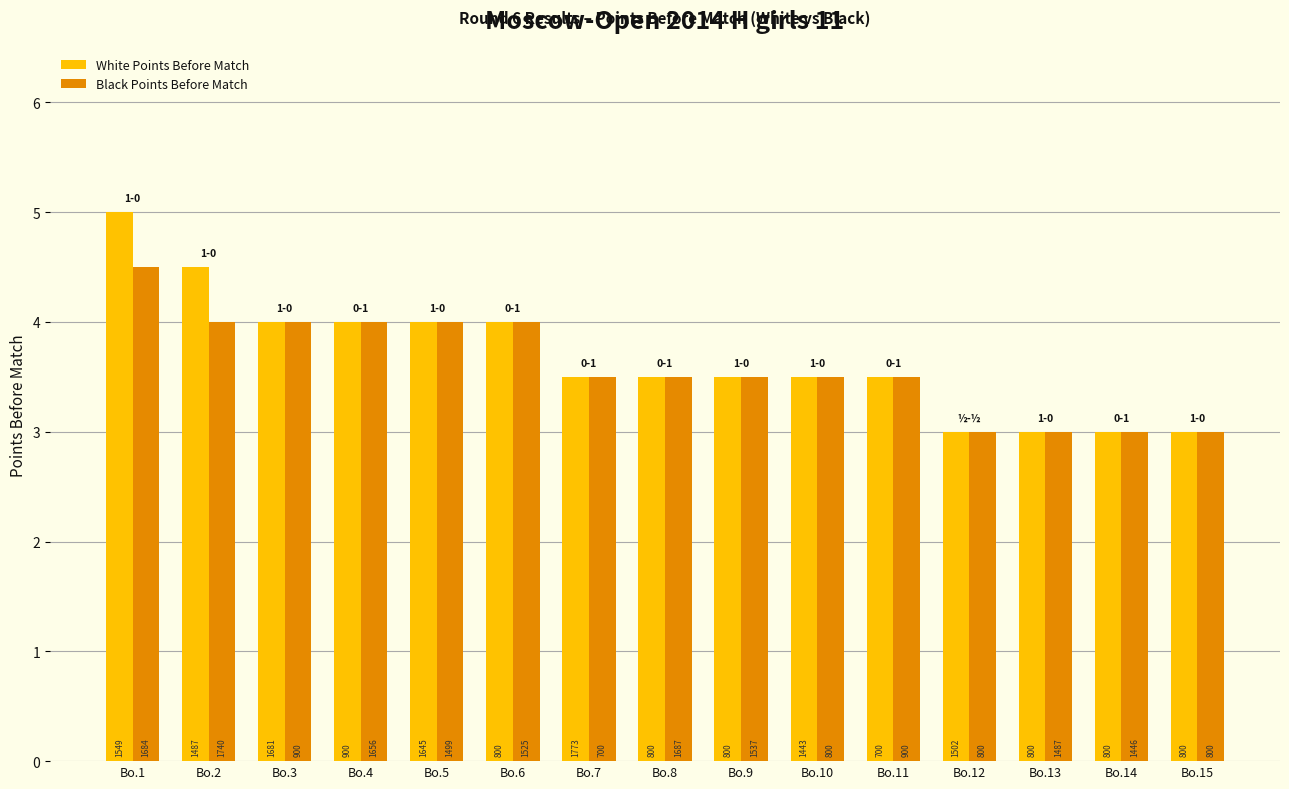

What is the total value across all series at Bo.11?

7.0